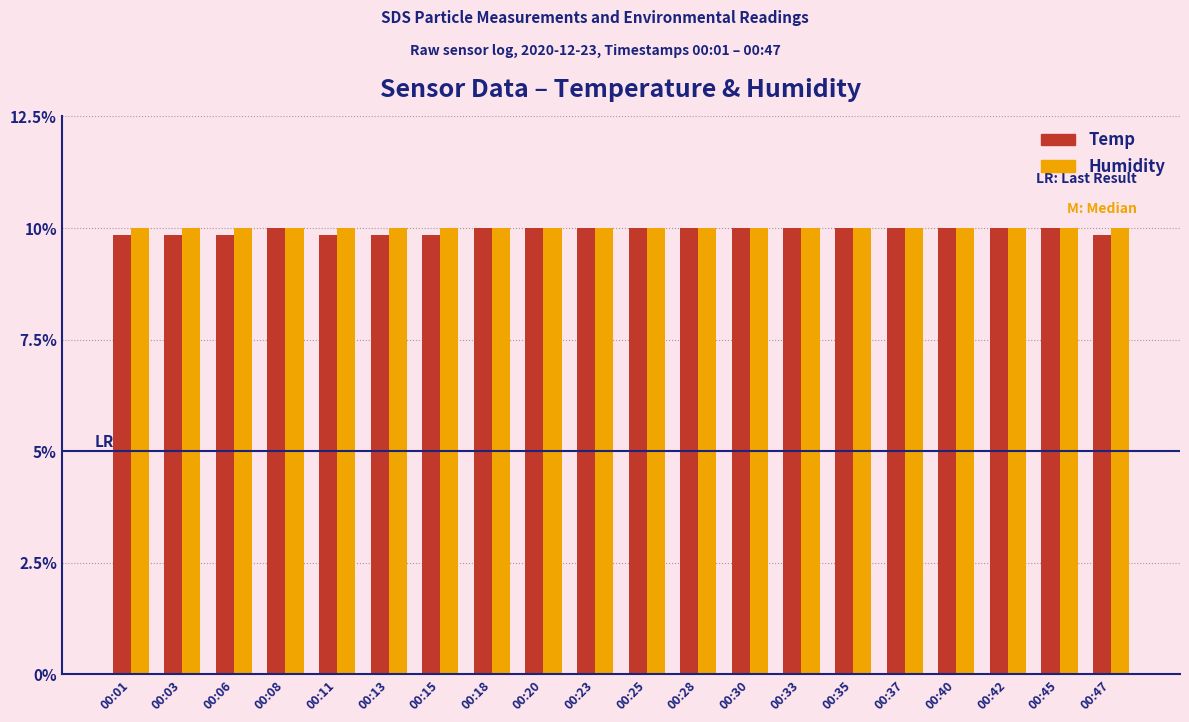

What are all the series names shown in the legend?

Temp, Humidity